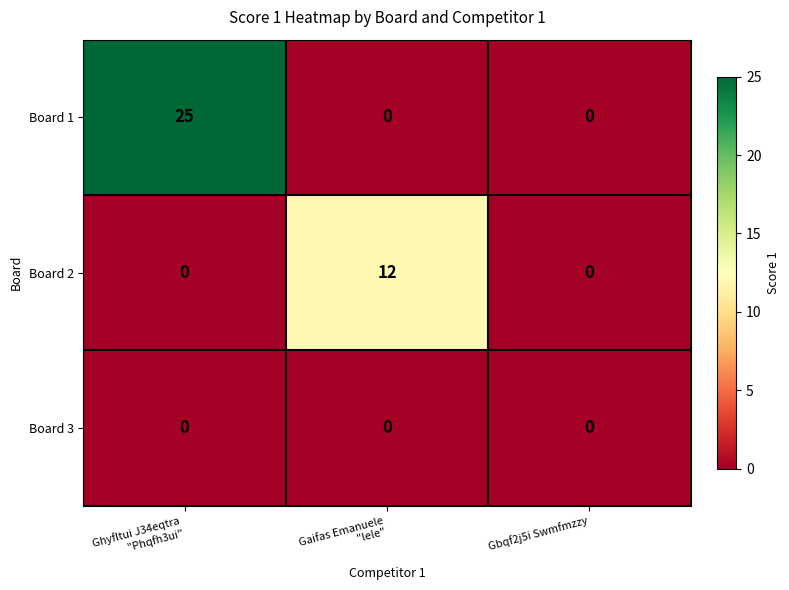

What is the spread (max minus min) of values at Gaifas Emanuele
"lele"?

12